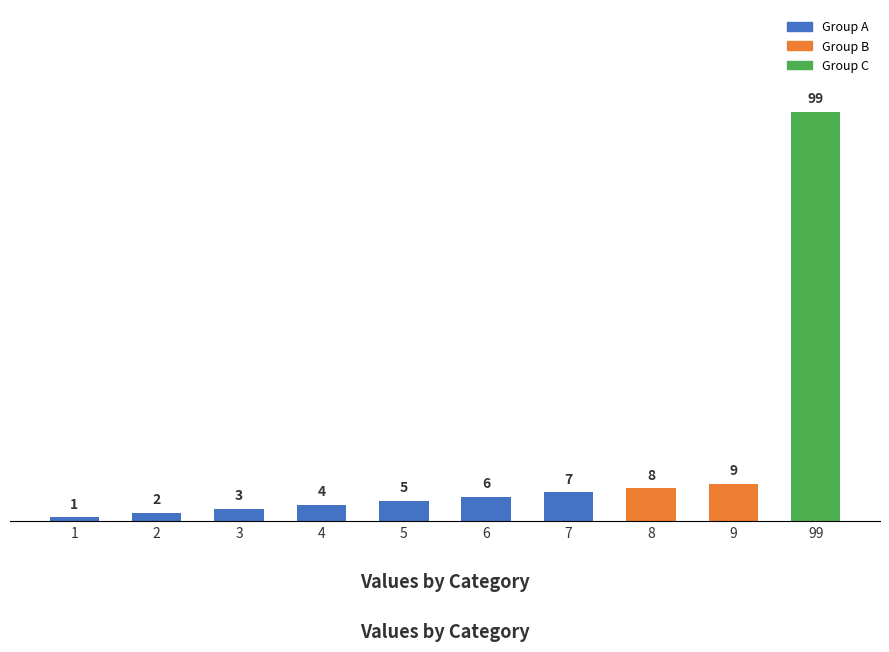

How many series are shown in this chart?

1